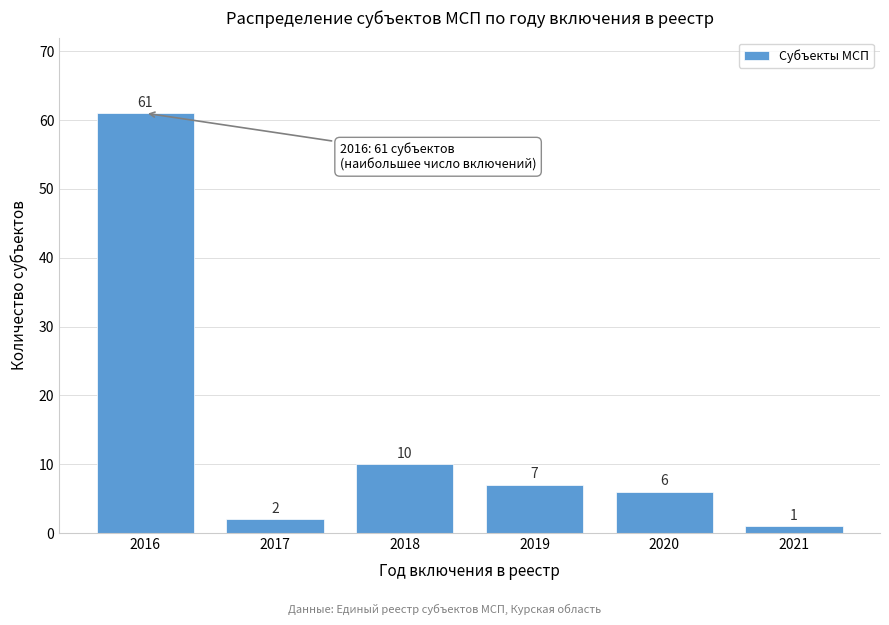

Reading left to right, extract all data points from this chart.

2016=61	2017=2	2018=10	2019=7	2020=6	2021=1